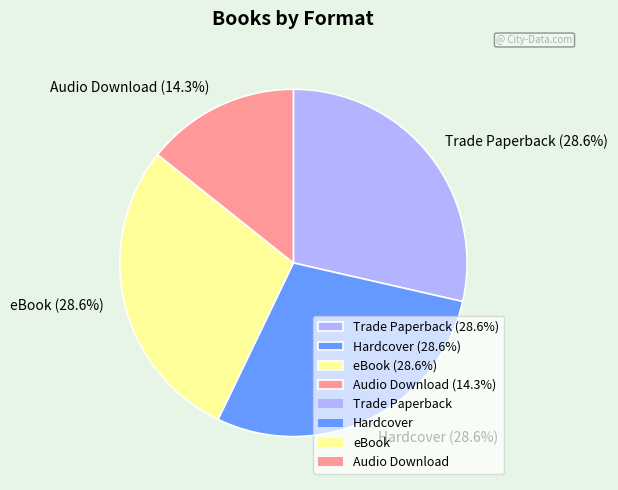

Does any single category account for the majority?

No